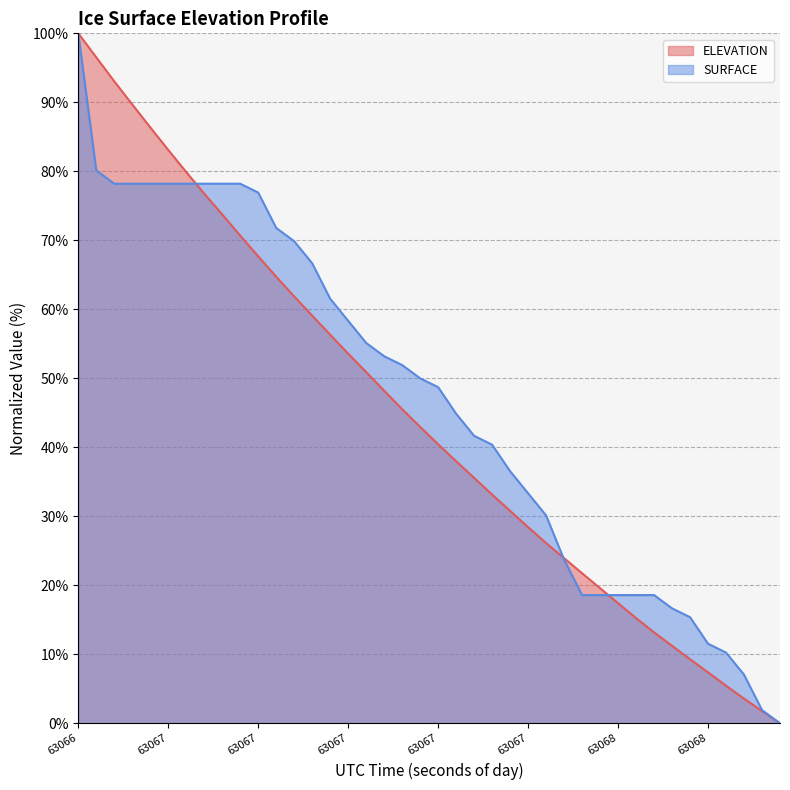

Read the SURFACE line value at 8.

78.2